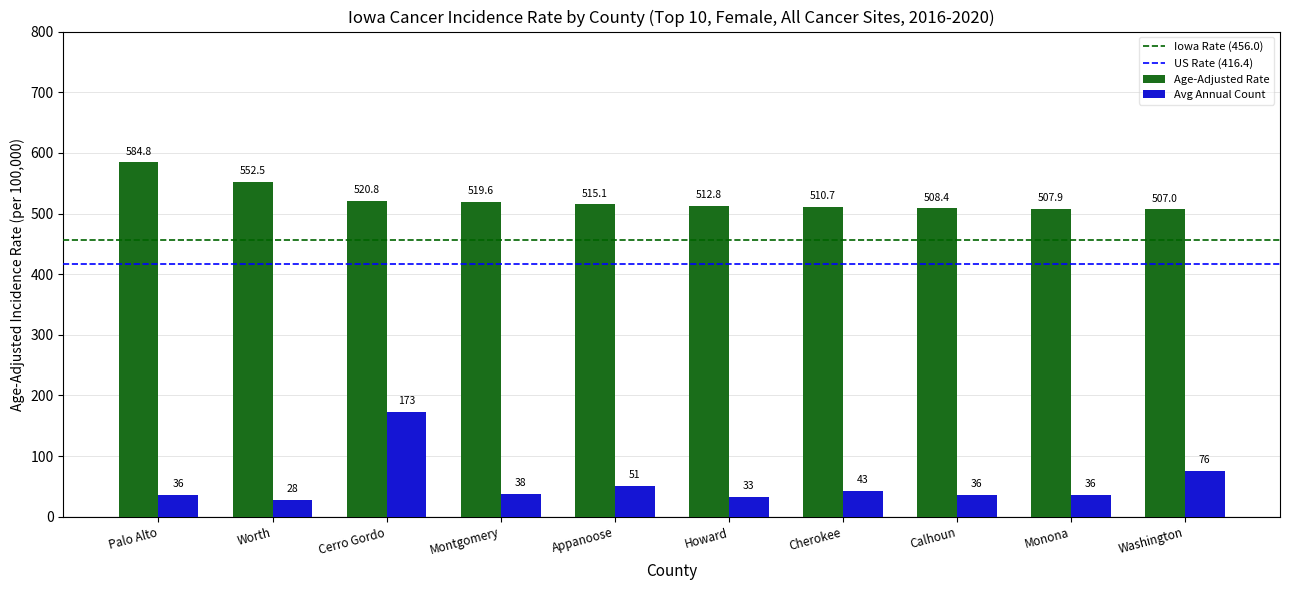

How many bars are there in total?

20